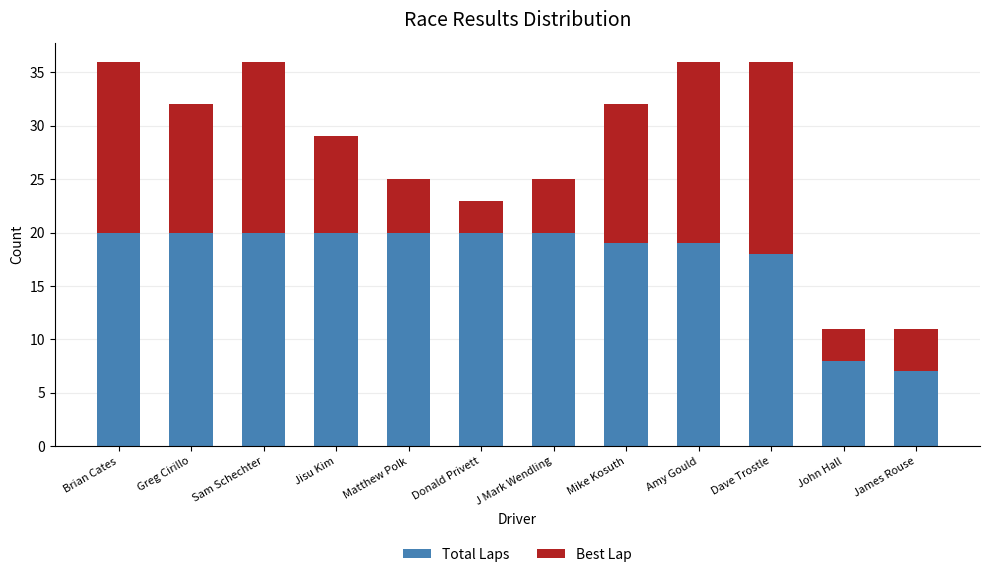

What is the lowest value of the Total Laps series?

7